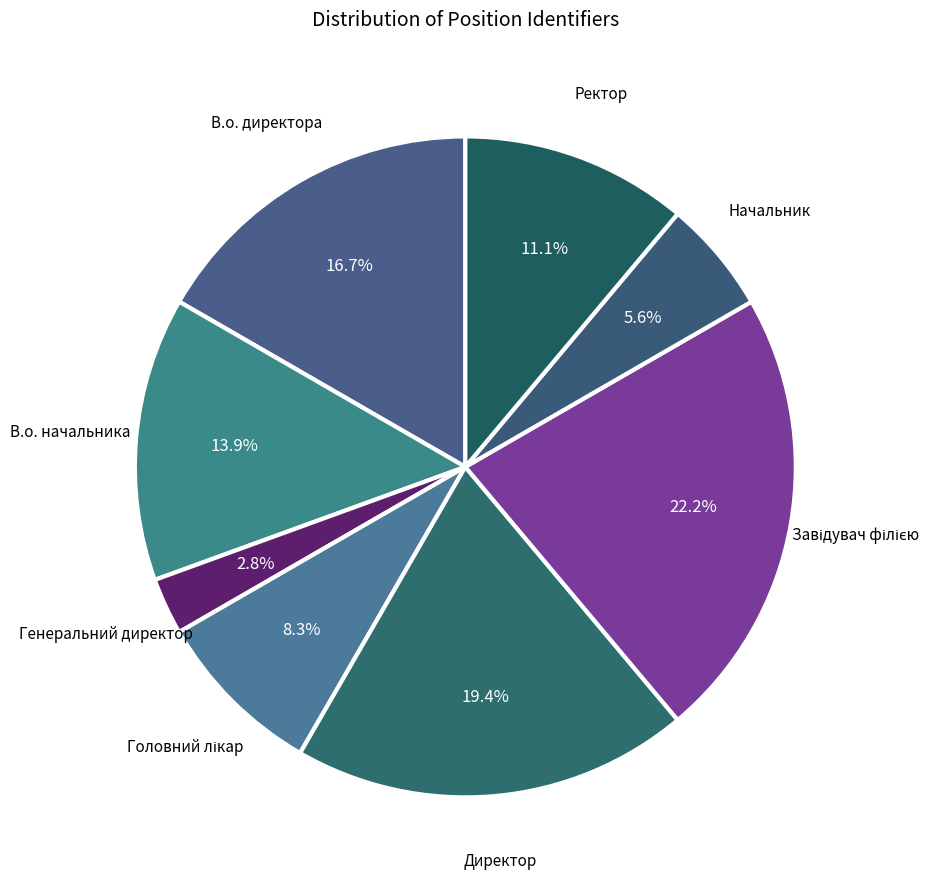

How many slices are in this pie chart?

8